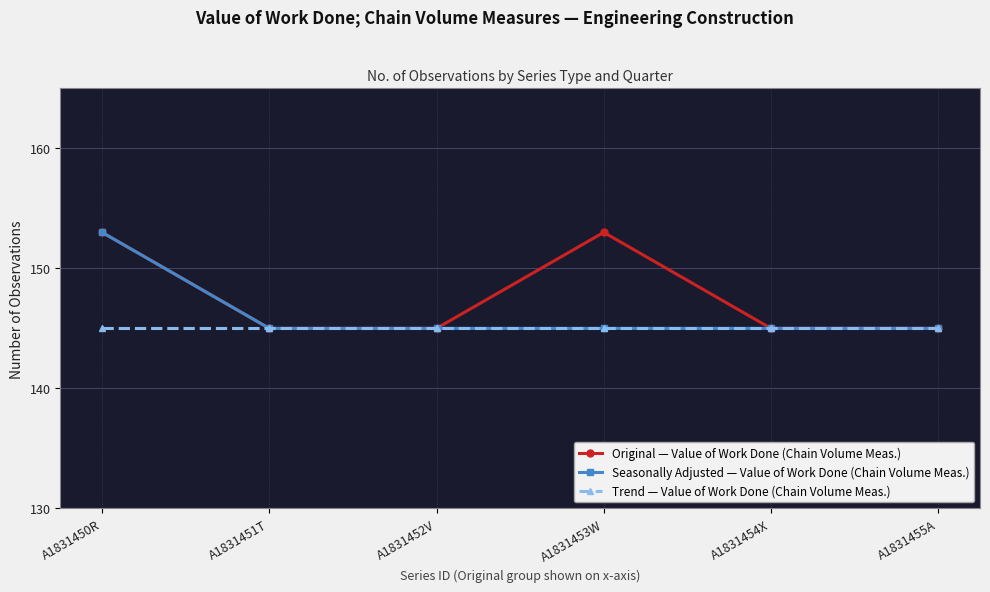

What is the spread (max minus min) of values at A1831450R?

8